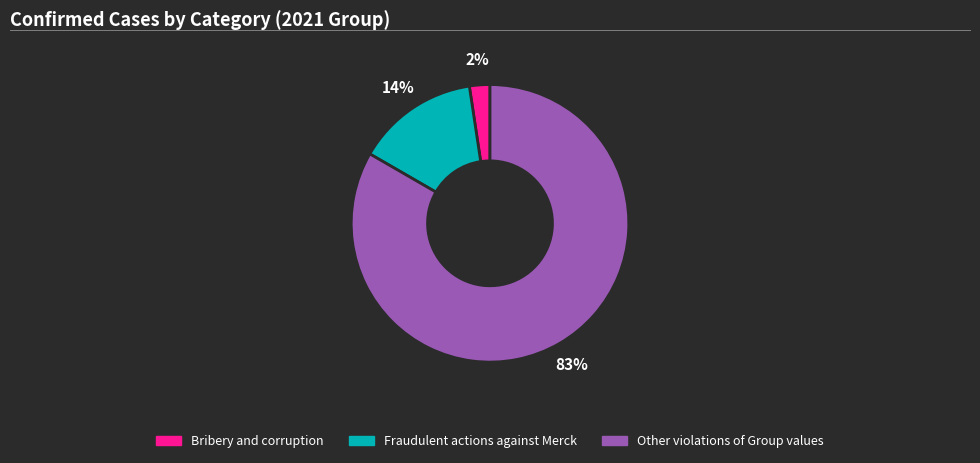

To the nearest percent, what is the average slice percentage?

33%